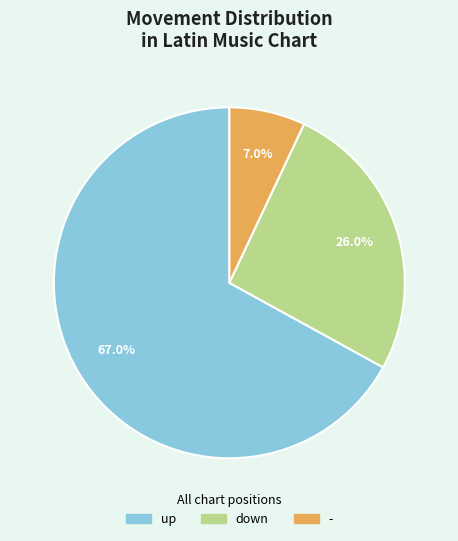

The down slice represents 20% of the pie. True or false?

False